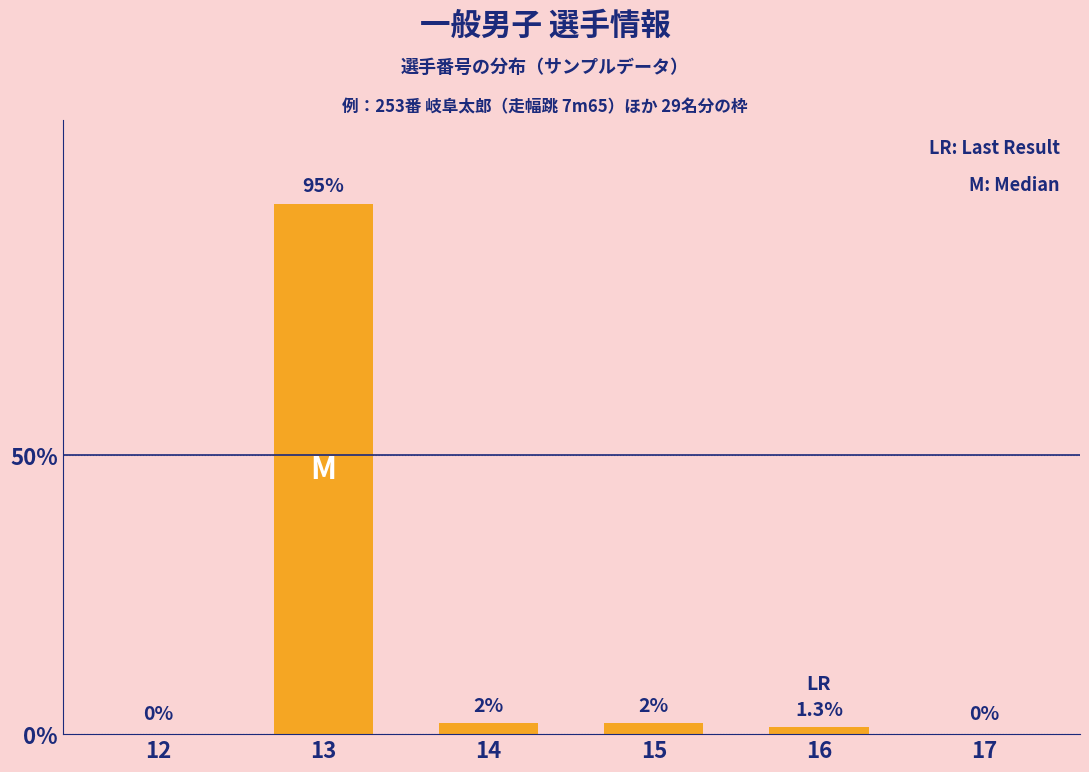

Reading right to left, extract all data points from this chart.

17=0.0	16=1.3	15=2.0	14=2.0	13=95.0	12=0.0